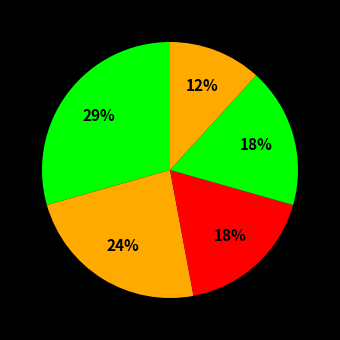

Count the number of slices in the pie.

5